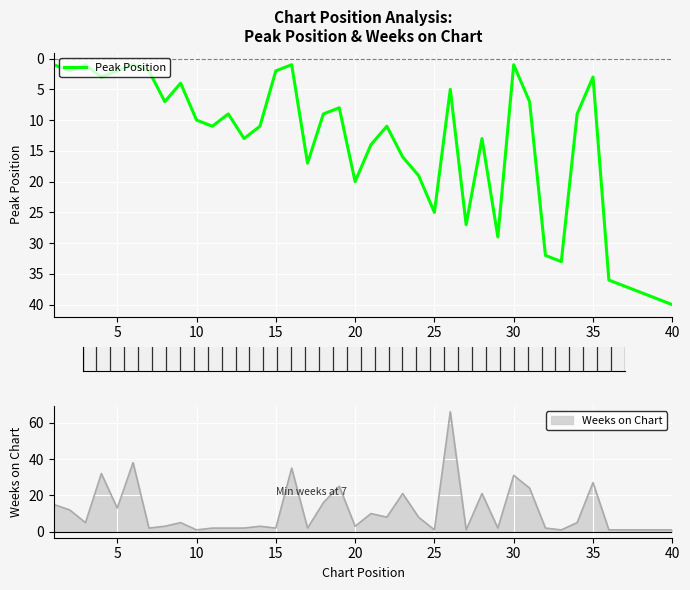

What is the highest value of the Peak Position series?

40